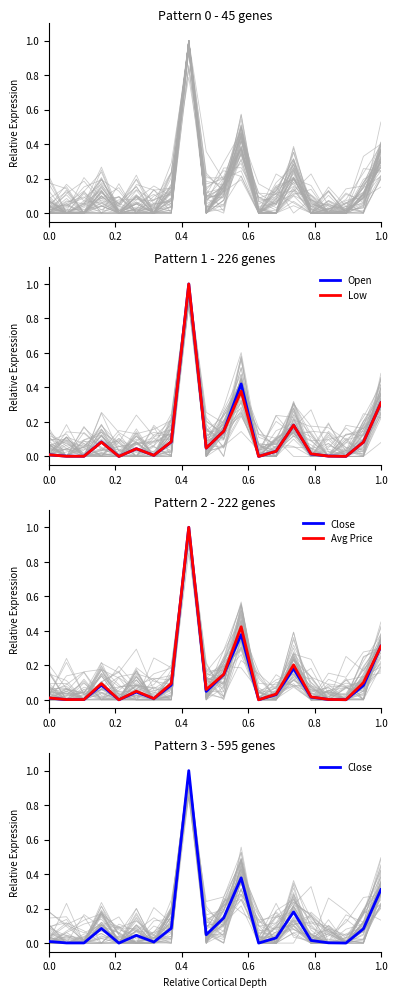

What is the maximum value for Low?

1.0